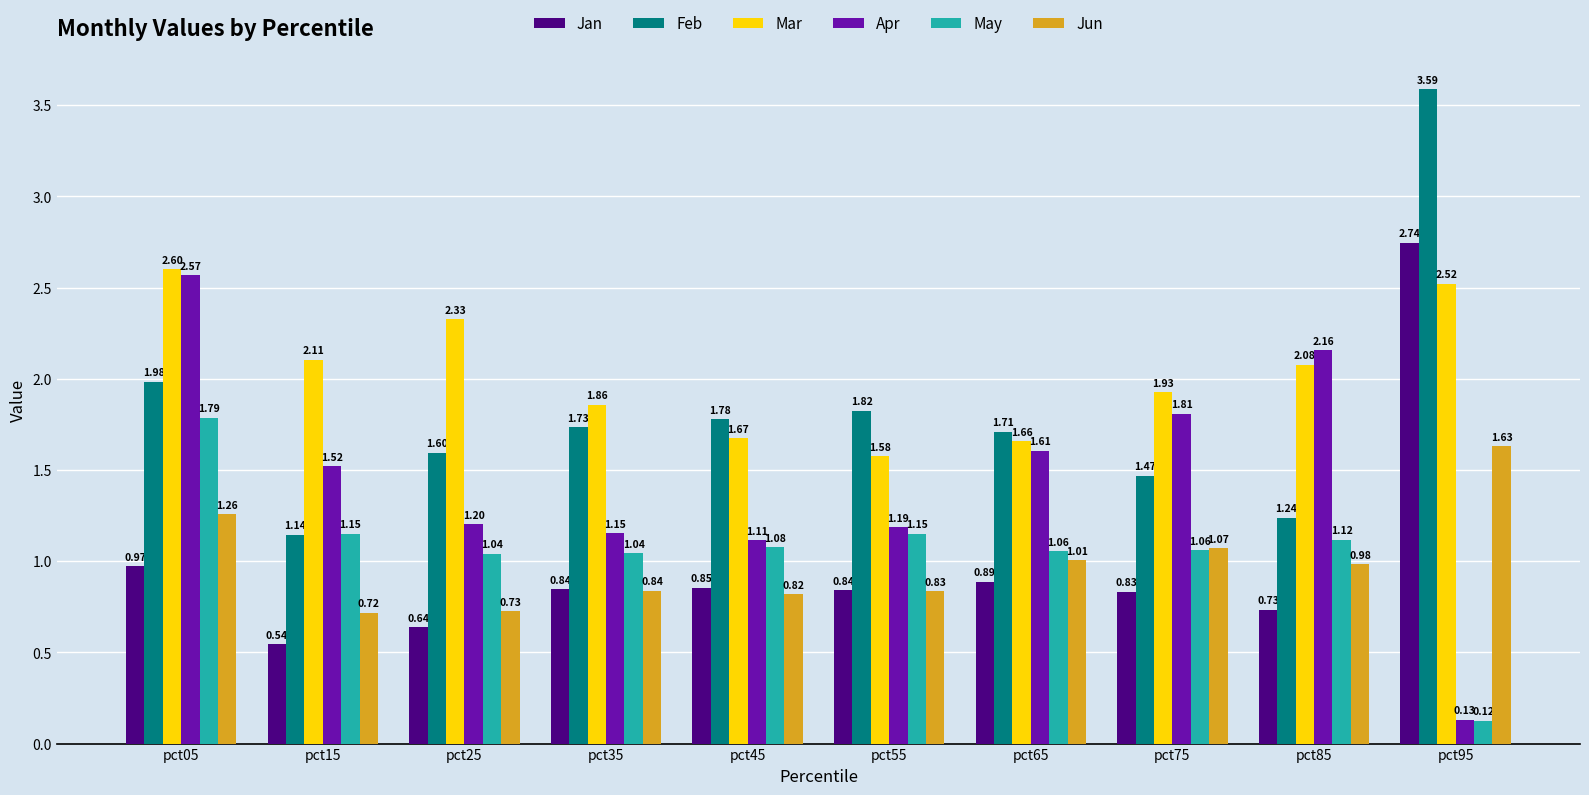

Which series has the widest spread of values?

Feb